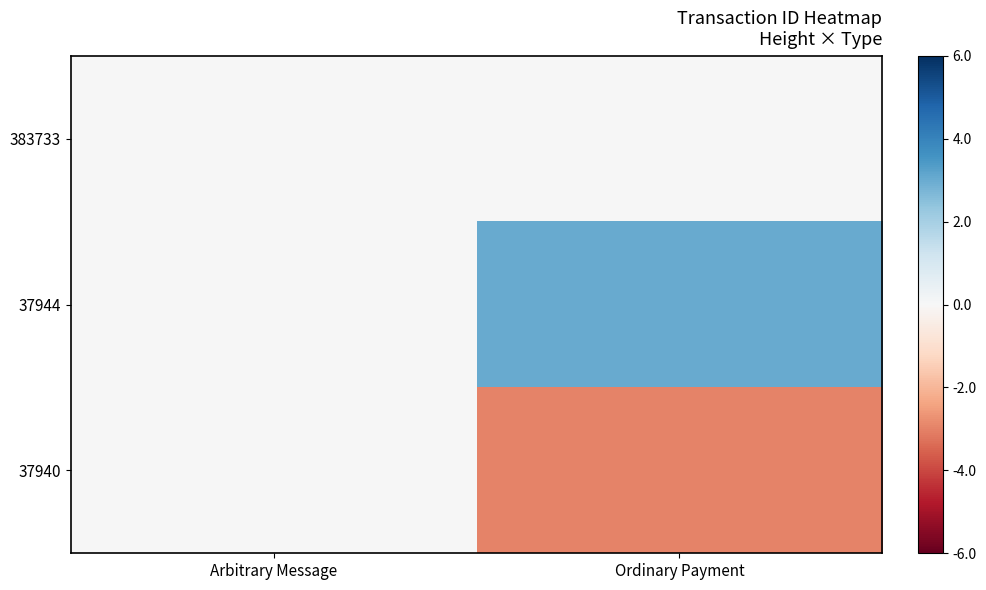

What is the minimum value shown in the chart?

-3.0